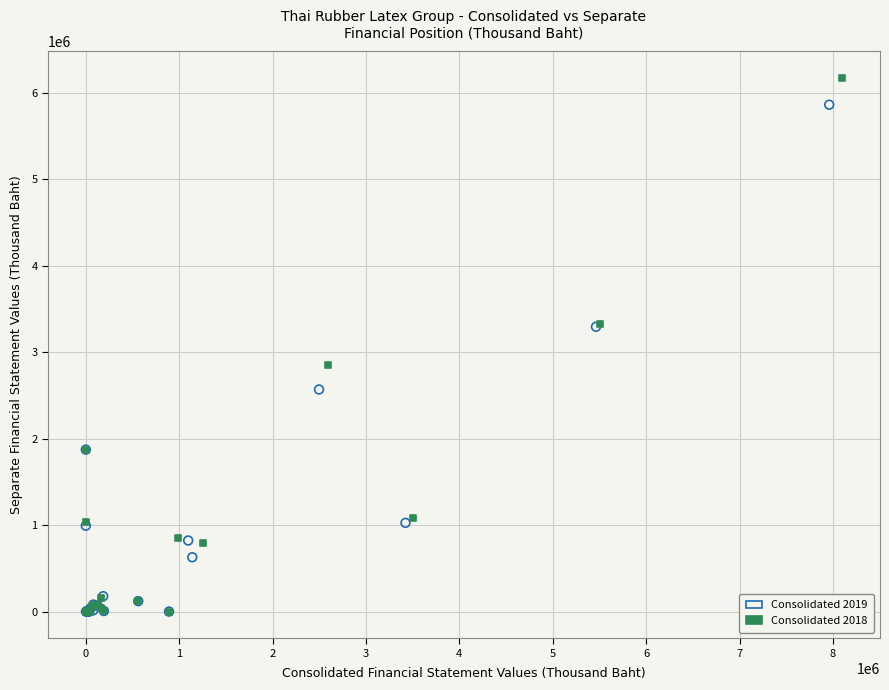

Which series has the widest spread of Y values?

Consolidated 2018